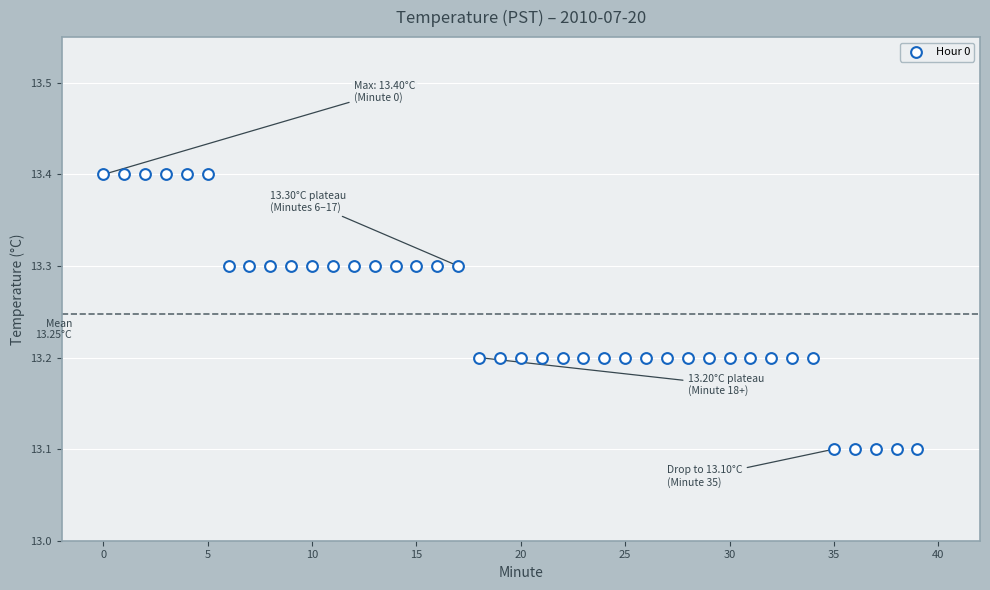

What is the range of Y values (max minus min)?

0.3